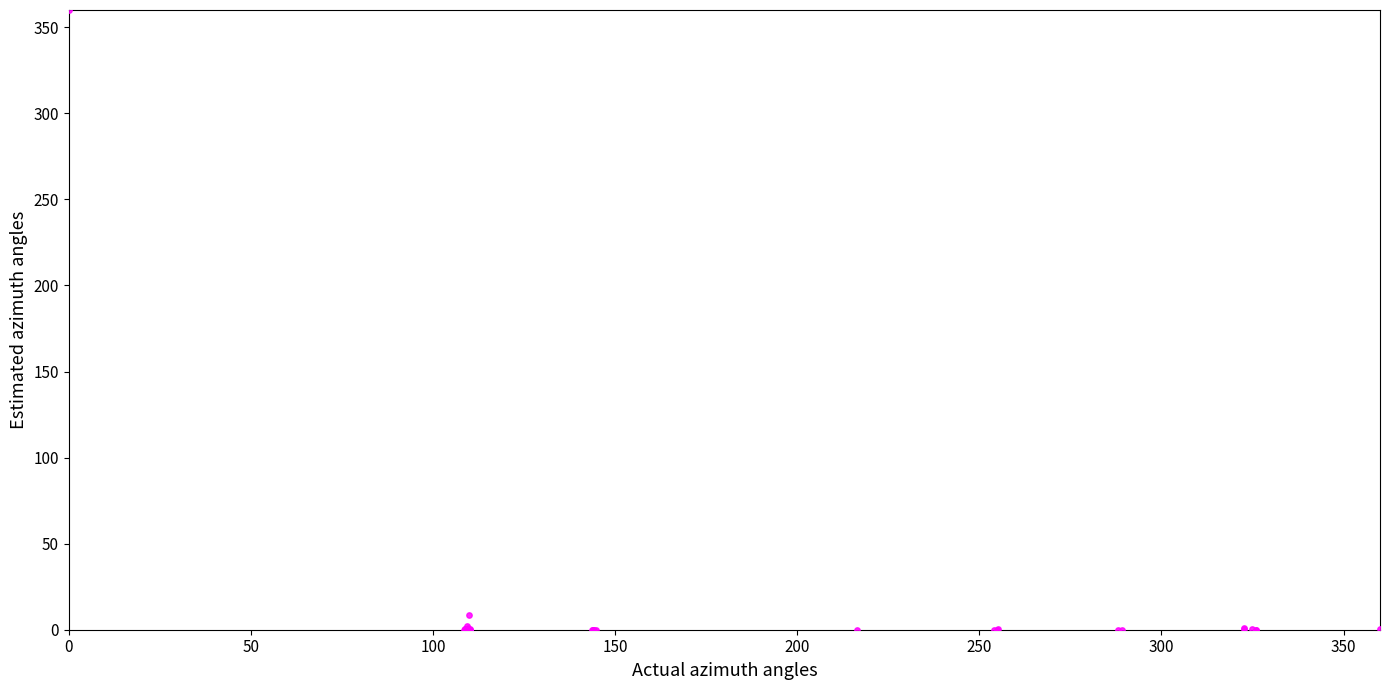

What Y value in the scatter plot is closest to 180?

8.3